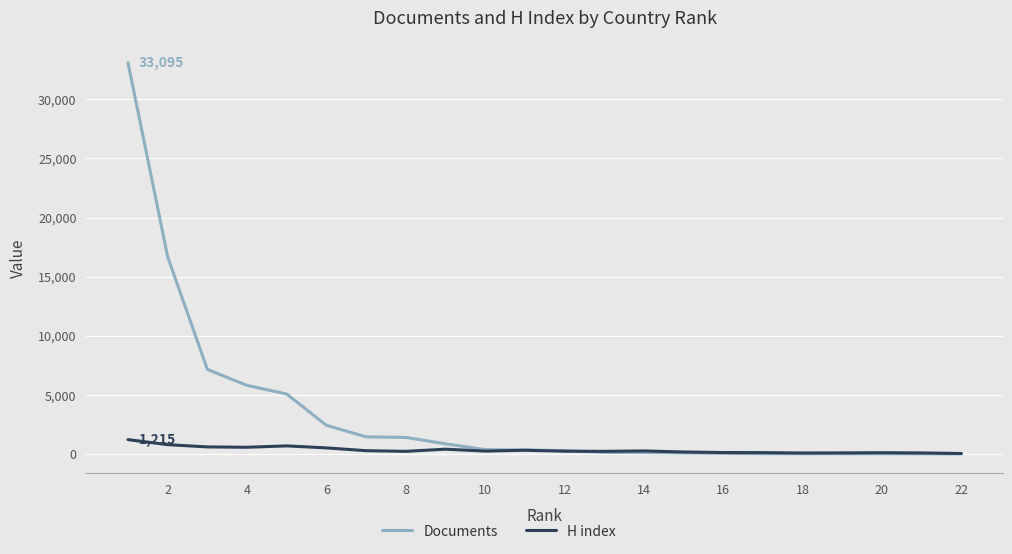

How many data points in H index are above 243?

10